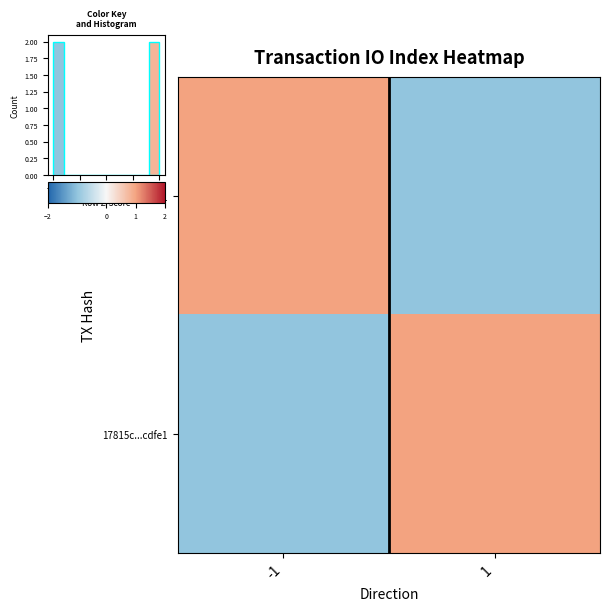

The value of a5d38a...cdfe1 at -1 is 2. True or false?

False